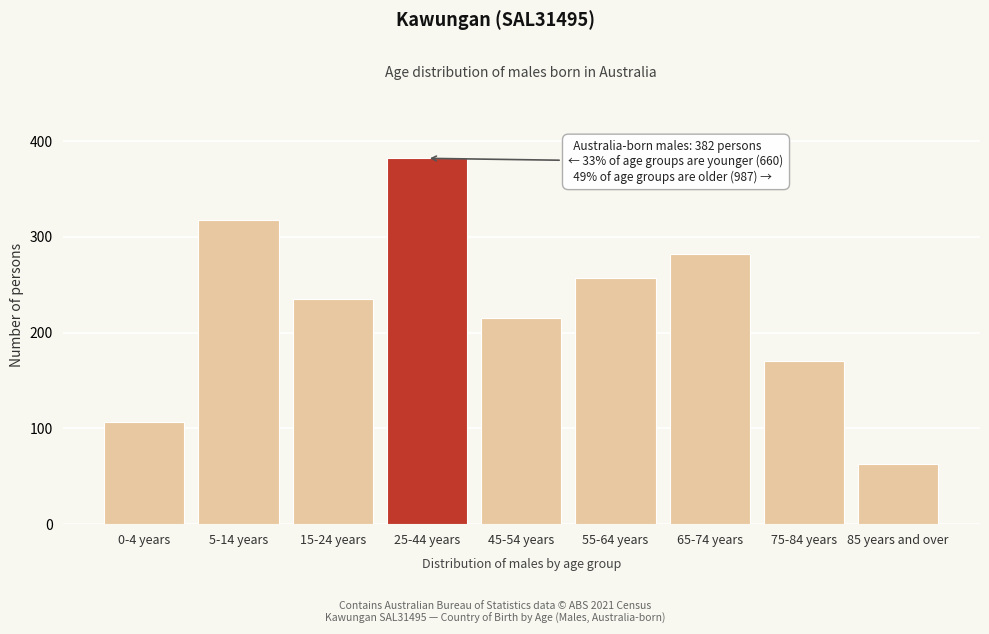

Reading left to right, extract all data points from this chart.

0-4 years=107	5-14 years=318	15-24 years=235	25-44 years=382	45-54 years=215	55-64 years=257	65-74 years=282	75-84 years=170	85 years and over=63